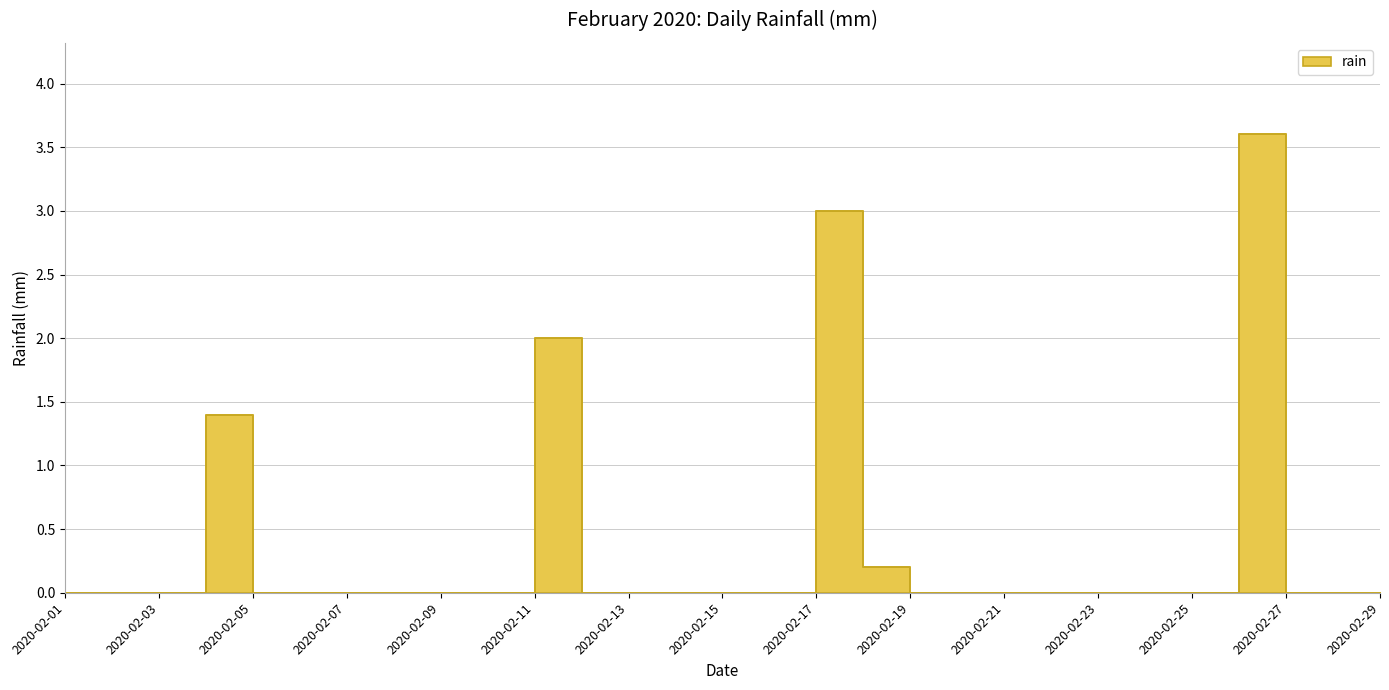

Reading left to right, transcribe all the data shown in this chart.

2020-02-01=0.0	2020-02-02=0.0	2020-02-03=0.0	2020-02-04=1.4	2020-02-05=0.0	2020-02-06=0.0	2020-02-07=0.0	2020-02-08=0.0	2020-02-09=0.0	2020-02-10=0.0	2020-02-11=2.0	2020-02-12=0.0	2020-02-13=0.0	2020-02-14=0.0	2020-02-15=0.0	2020-02-16=0.0	2020-02-17=3.0	2020-02-18=0.2	2020-02-19=0.0	2020-02-20=0.0	2020-02-21=0.0	2020-02-22=0.0	2020-02-23=0.0	2020-02-24=0.0	2020-02-25=0.0	2020-02-26=3.6	2020-02-27=0.0	2020-02-28=0.0	2020-02-29=0.0